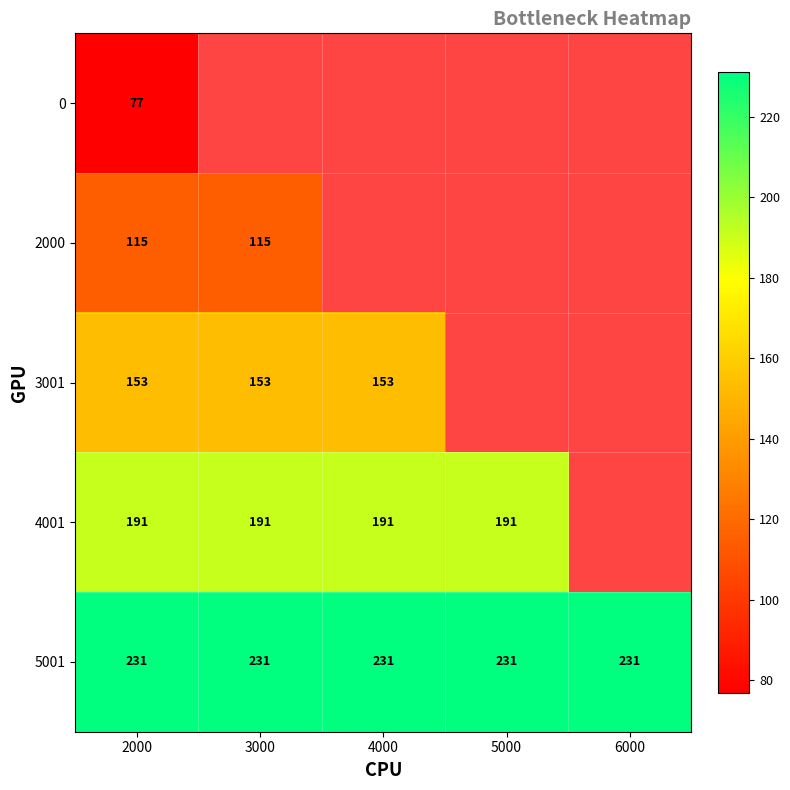

What is the average value of the 5001 series?

231